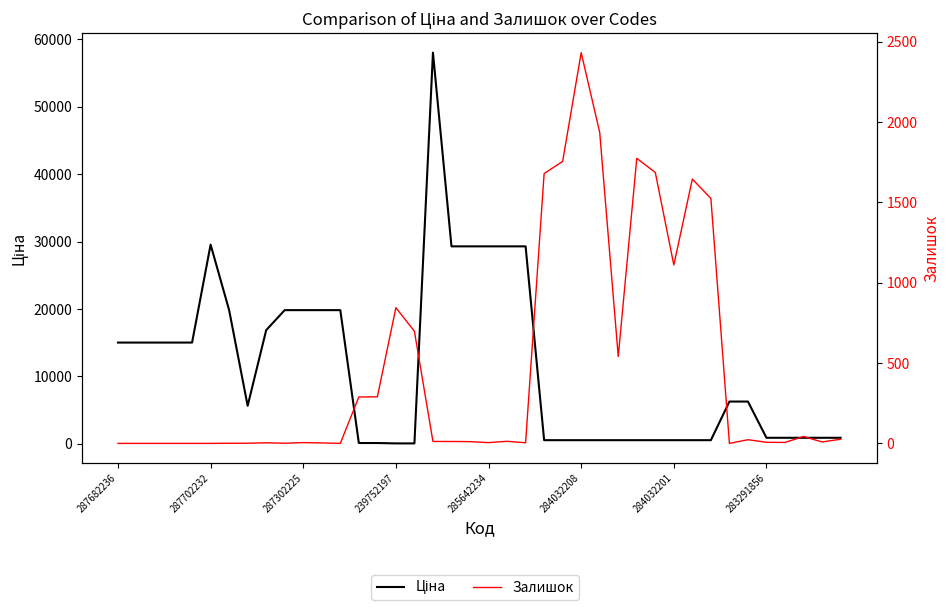

What are all the series names shown in the legend?

Ціна, Залишок